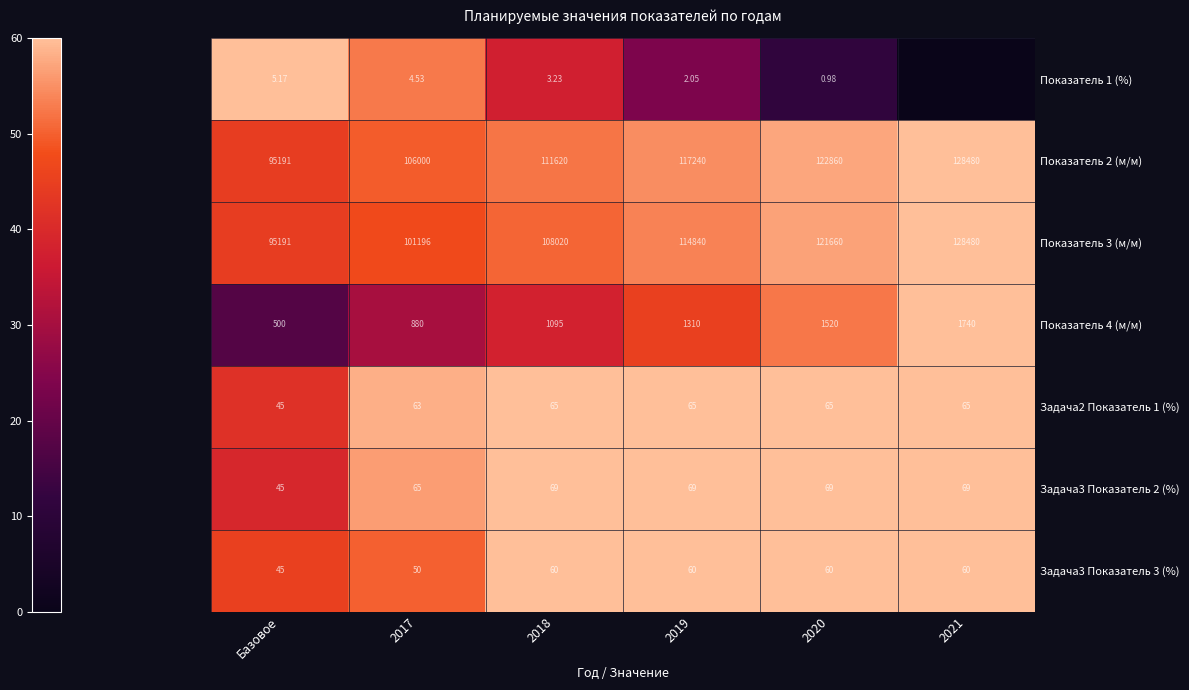

Which category has the lowest value in the Показатель 4 (м/м) series?

Базовое